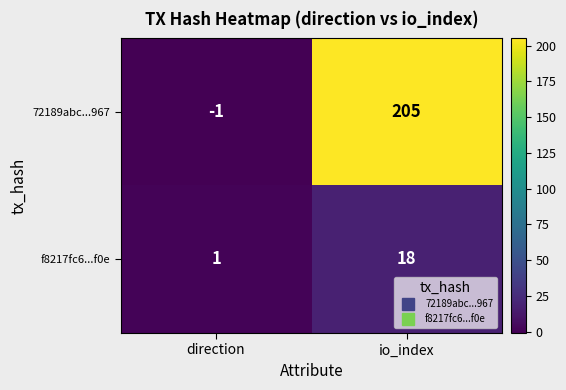

Reading left to right, transcribe all the data shown in this chart.

72189abc...967: -1	205
f8217fc6...f0e: 1	18